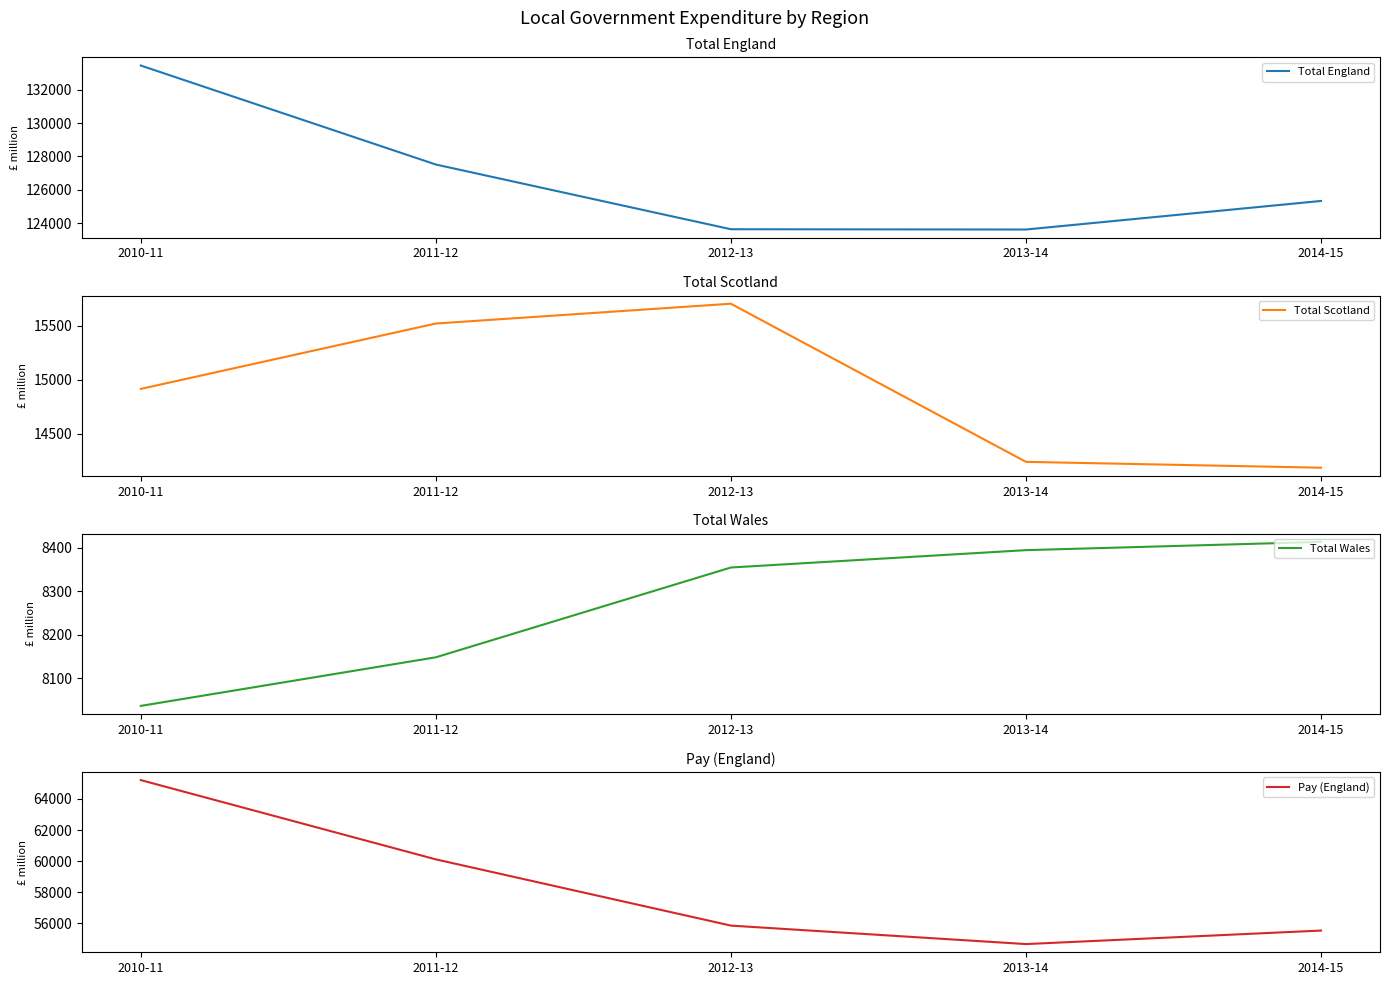

What is the highest value of the Total Wales series?

8414